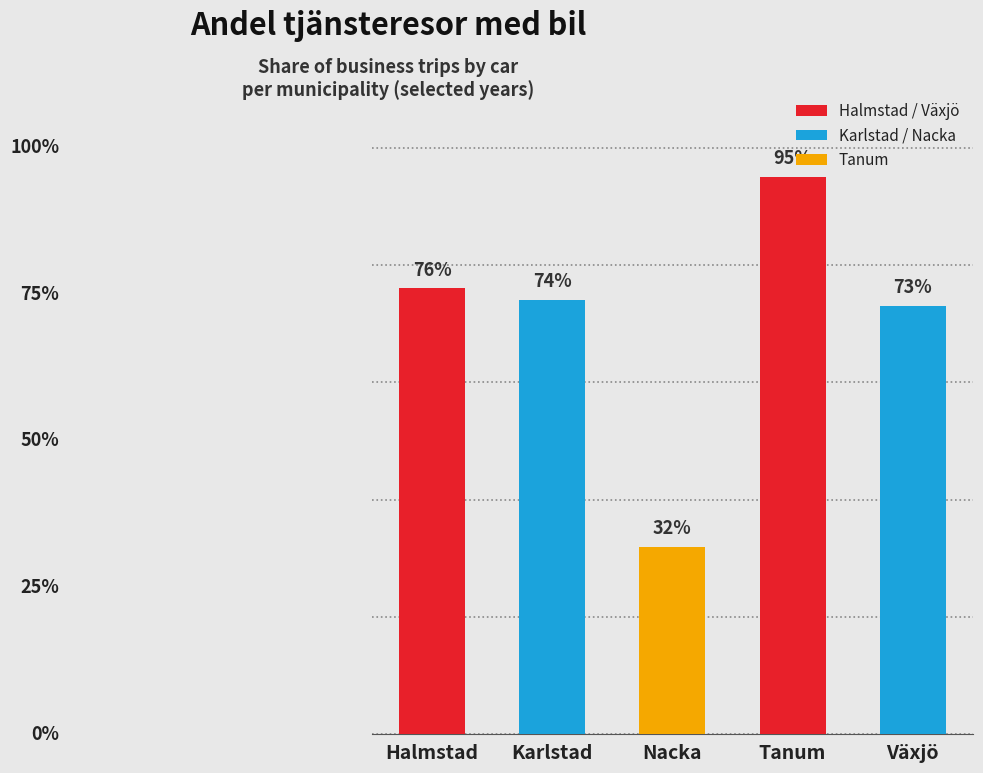

Which label corresponds to the smallest value in the chart?

Nacka